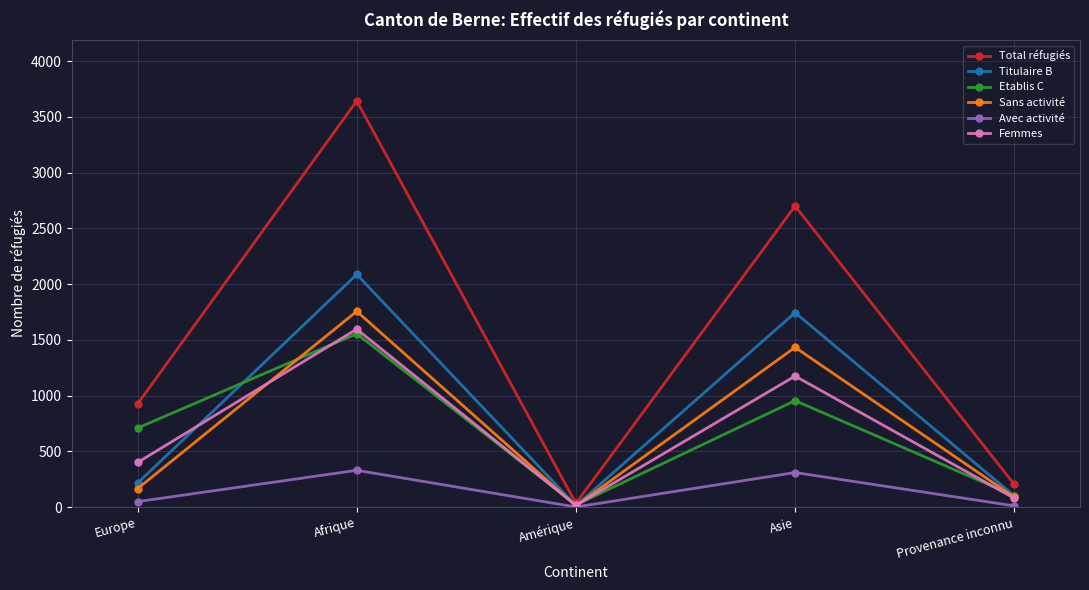

True or false: Sans activité has a value of 1434 at Asie.

True